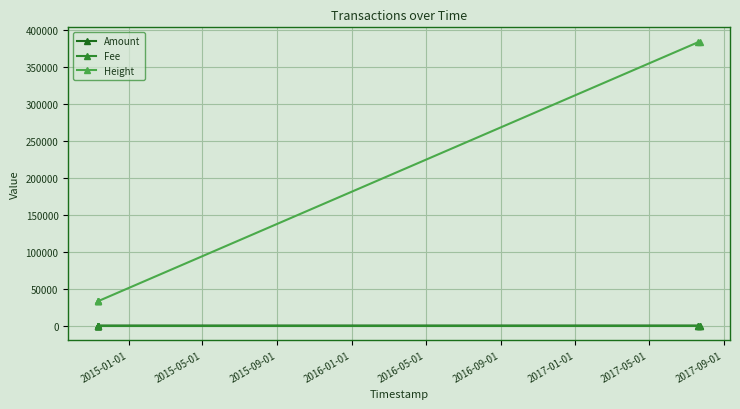

Reading right to left, extract all data points from this chart.

Amount: 0	0	3	0	0	6
Fee: 1	1	1	1	1	1
Height: 384951	383719	33169	33167	33167	33165